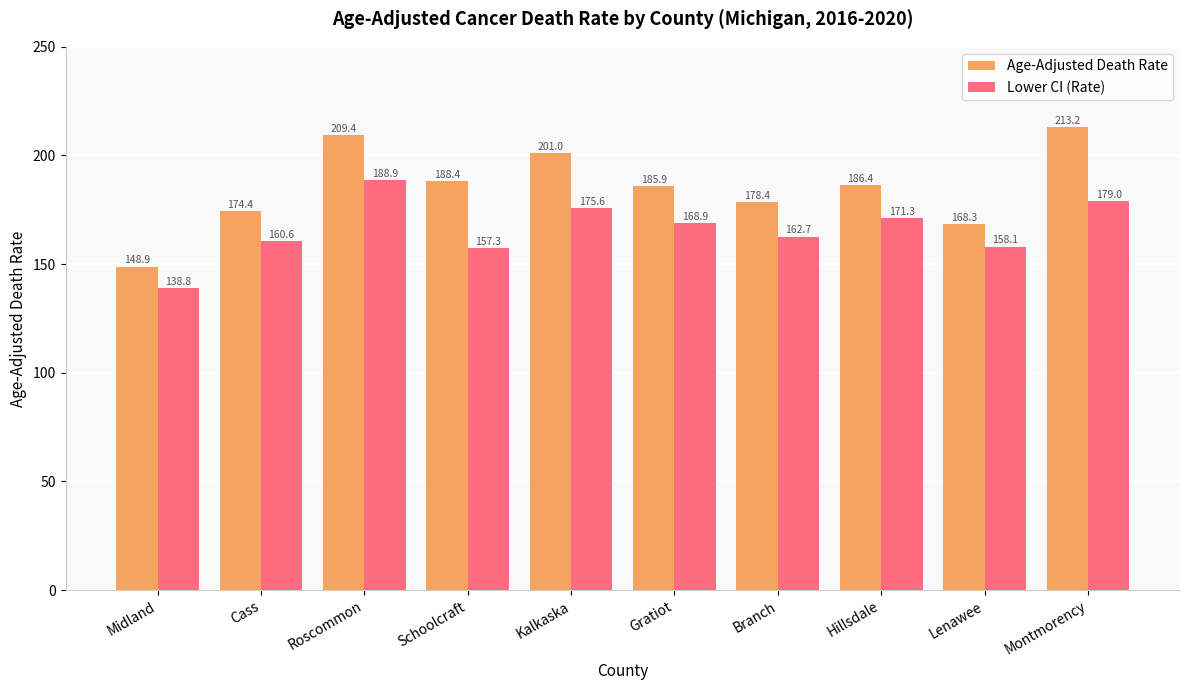

Where is Lower CI (Rate) nearest to the value 163?

Branch